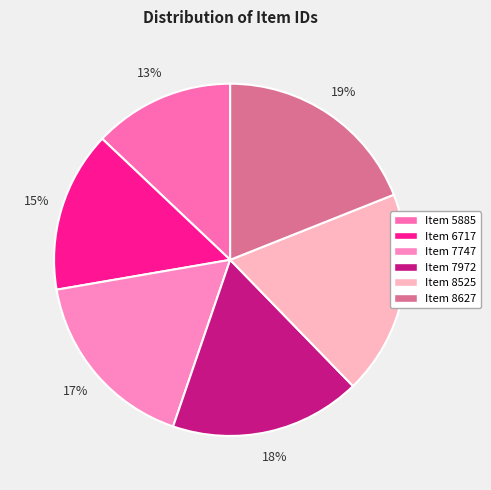

Does any single category account for the majority?

No